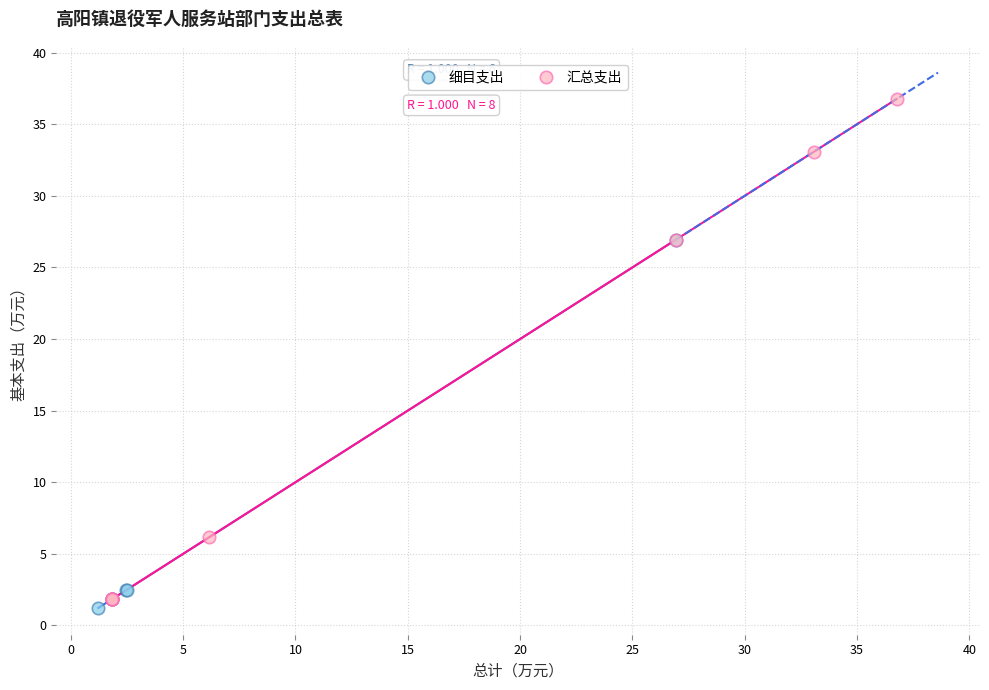

Which series contains the highest Y value?

汇总支出